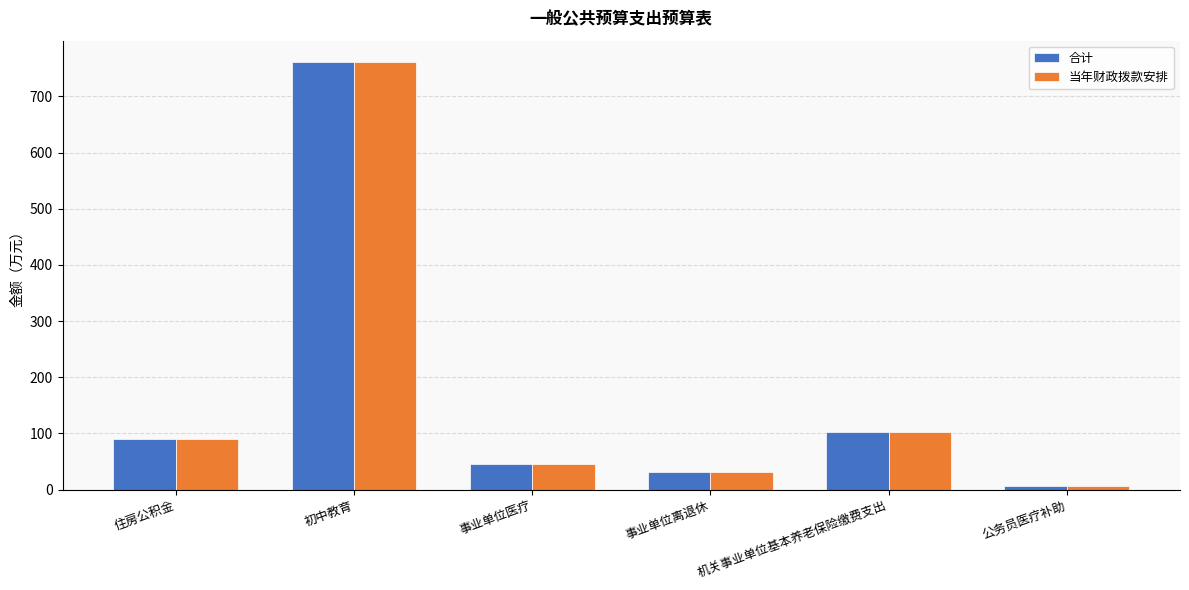

At how many categories does at least one series exceed 475?

1